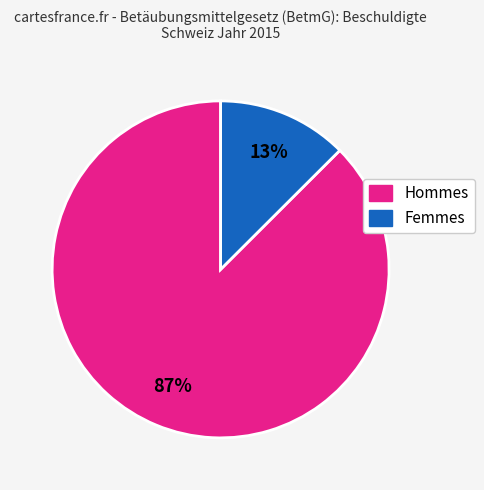

To the nearest percent, what is the average slice percentage?

50%